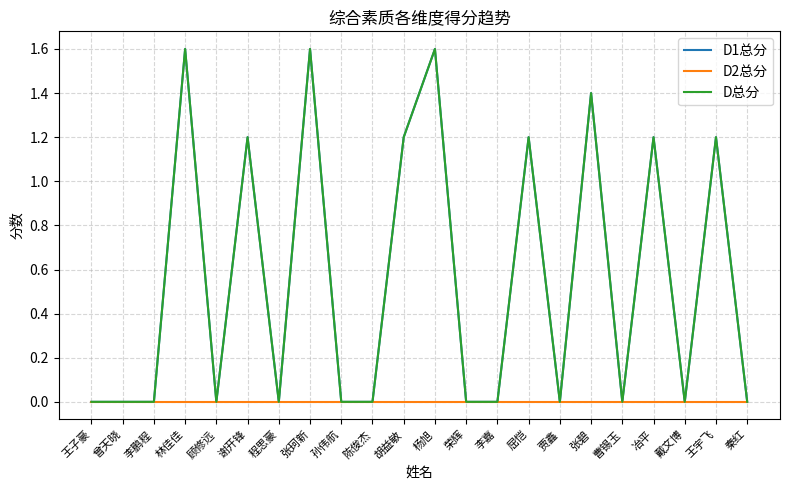

How many lines are shown in the chart?

3